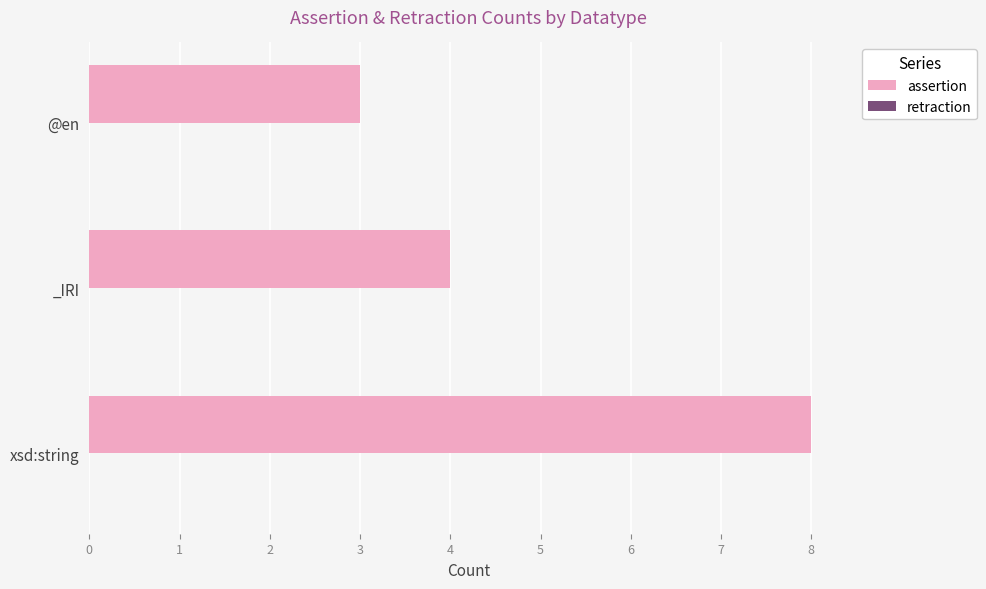

Which has a higher value, xsd:string or _IRI?

xsd:string